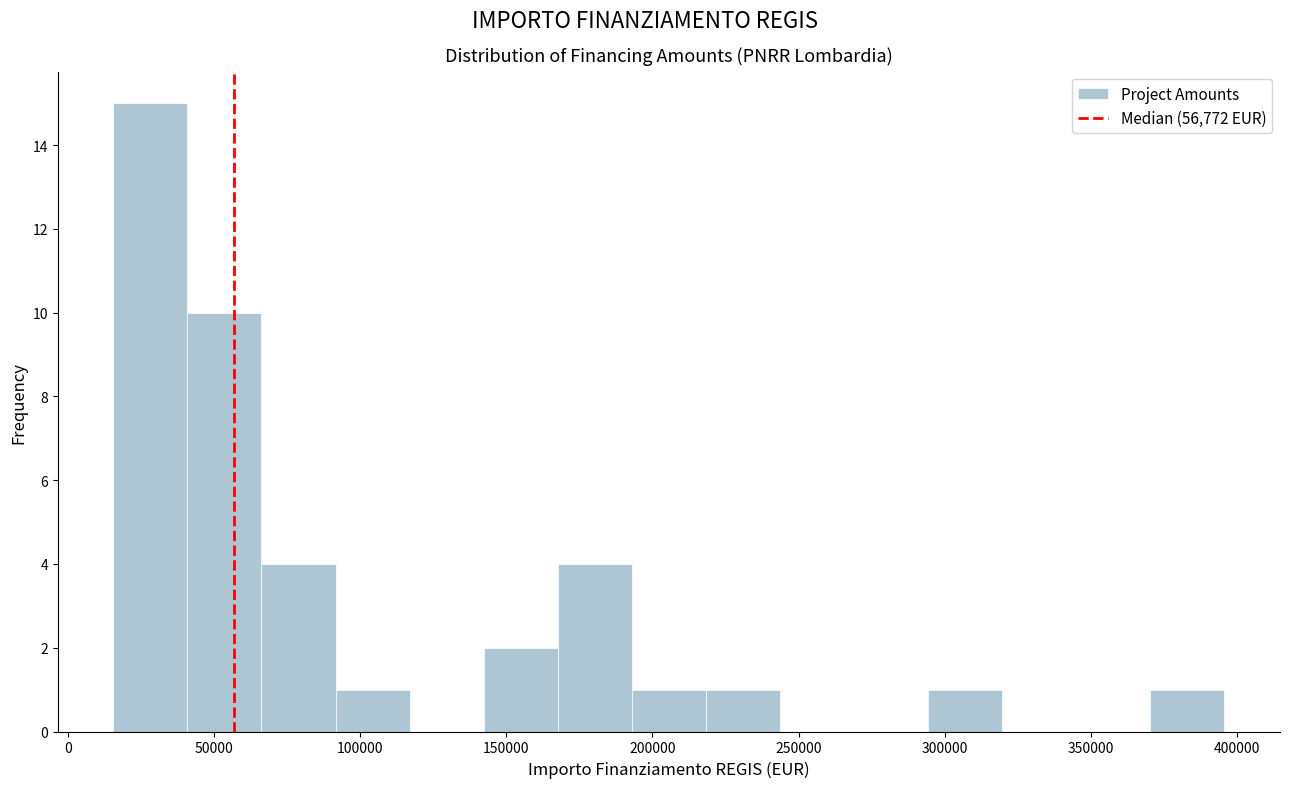

Reading left to right, transcribe this chart: for each bar, give the range it covers on the x-axis and its height. Neither the bar edges nor the heights are printed on the chart, so give them approximately, as read against the axes.

15000 to 40000: 15
40000 to 65000: 10
65000 to 90000: 4
90000 to 115000: 1
115000 to 140000: 0
140000 to 170000: 2
170000 to 195000: 4
195000 to 220000: 1
220000 to 245000: 1
245000 to 270000: 0
270000 to 295000: 0
295000 to 320000: 1
320000 to 345000: 0
345000 to 370000: 0
370000 to 395000: 1